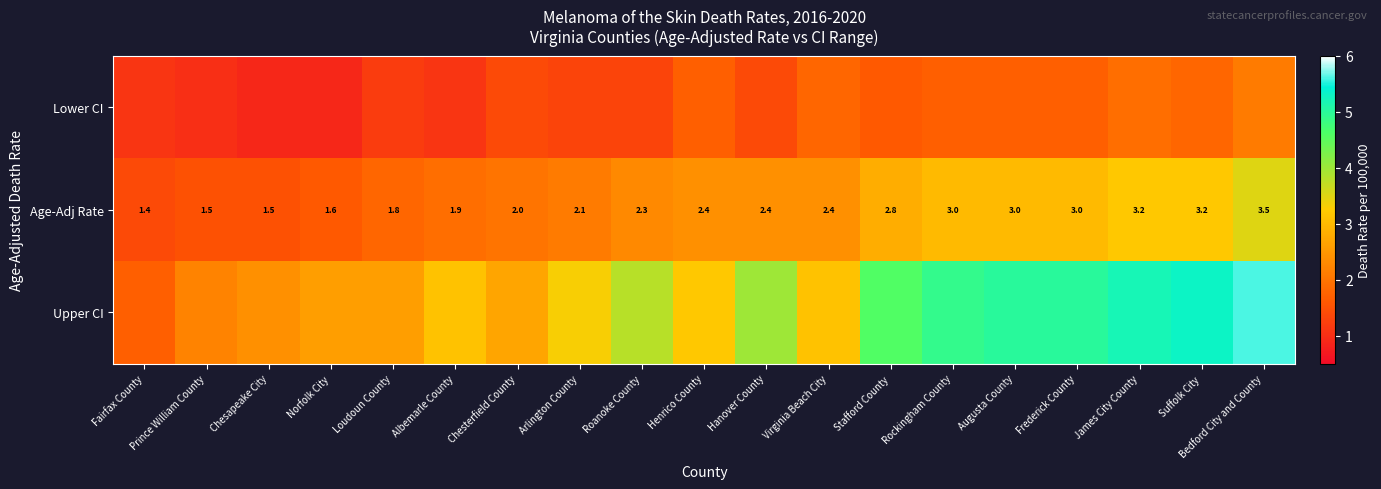

What is the spread (max minus min) of values at Hanover County?

2.6